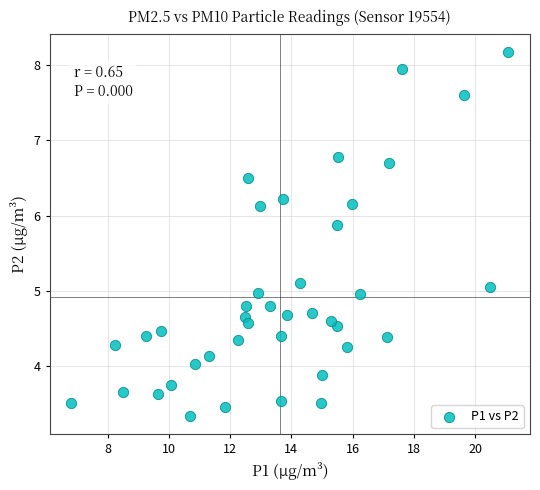

What is the range of X values (max minus min)?

14.3